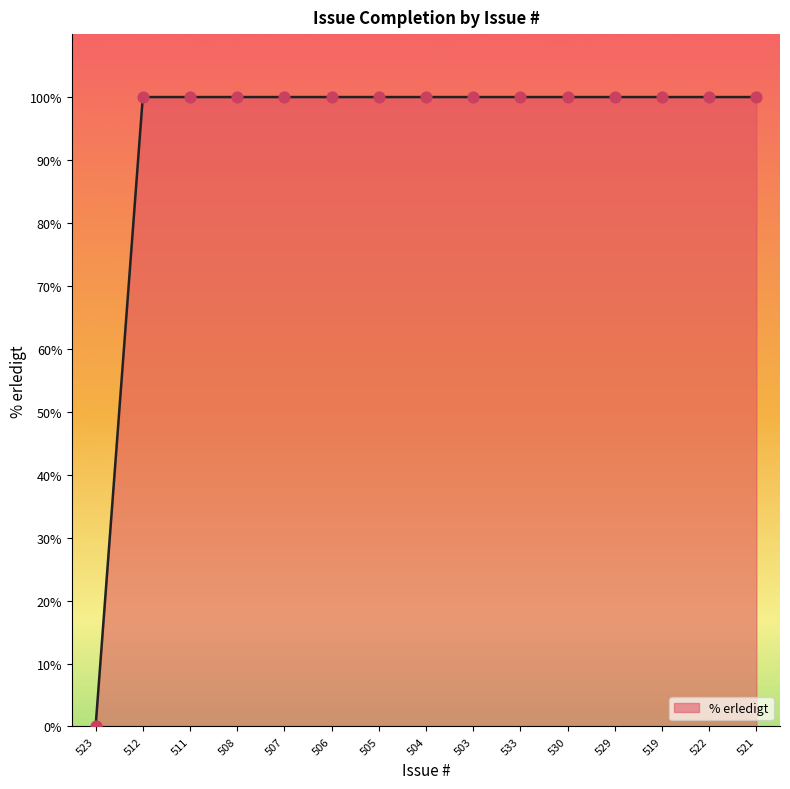

Approximately how many times larger is the value at 511 compared to 504?

1.0